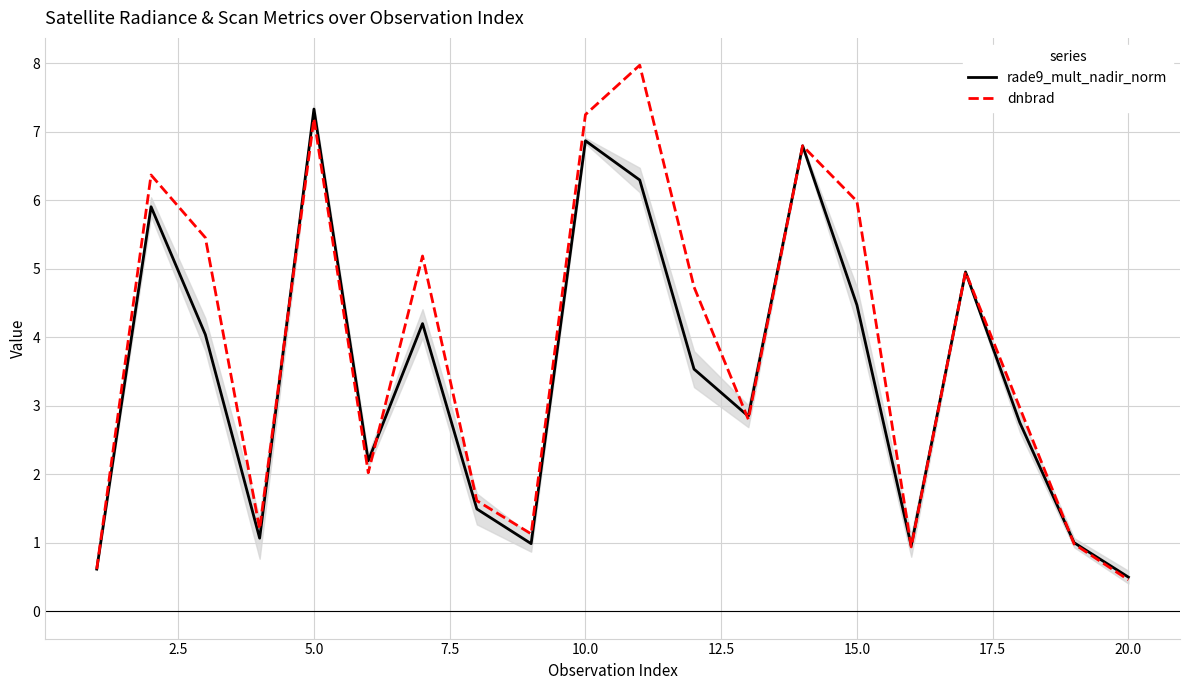

Which series has the largest total across all categories?

dnbrad